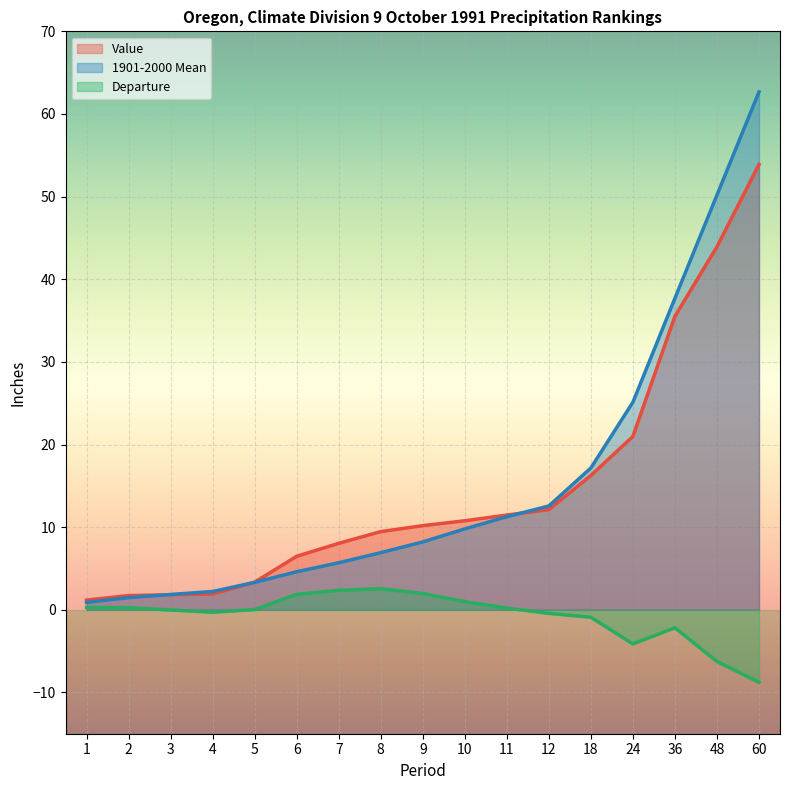

Between 6 and 7, which is larger?

7